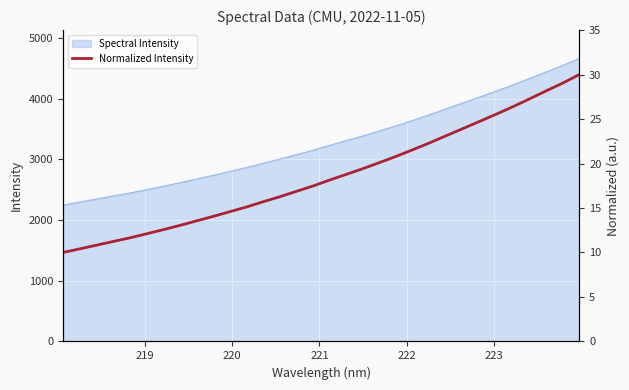

Count the number of values greater than 18.

16